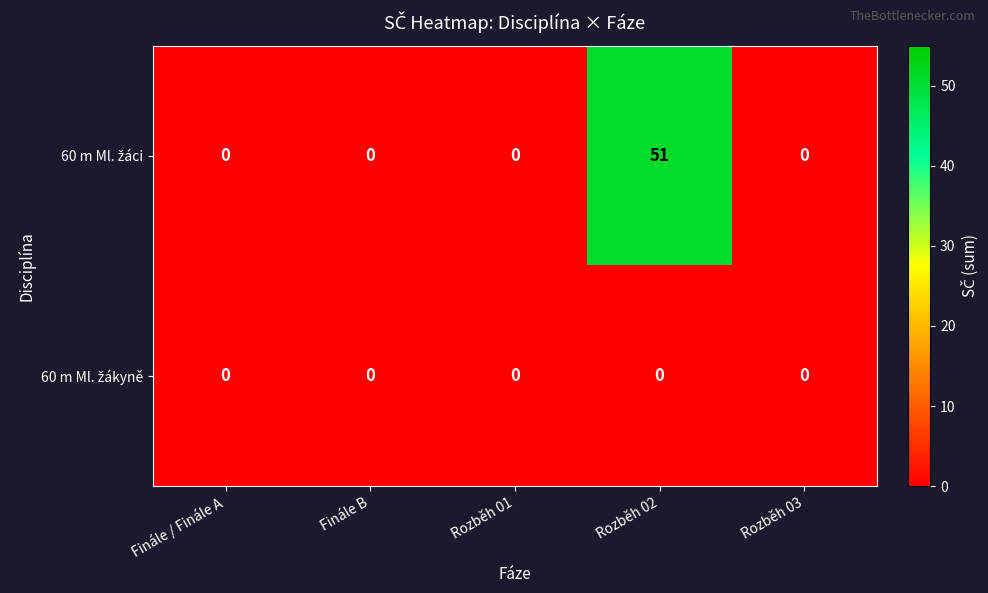

How many distinct data groups are displayed?

2